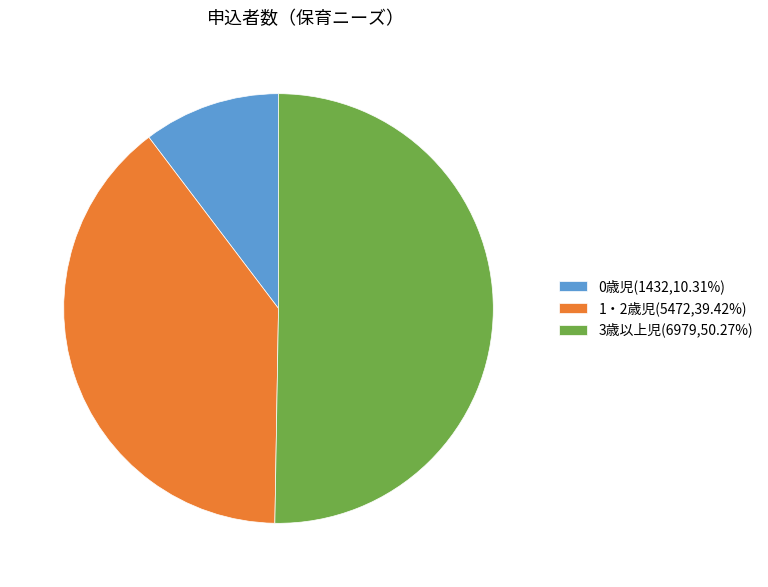

Do 3歳以上児(6979,50.27%) and 1・2歳児(5472,39.42%) together represent more than half of the pie?

Yes